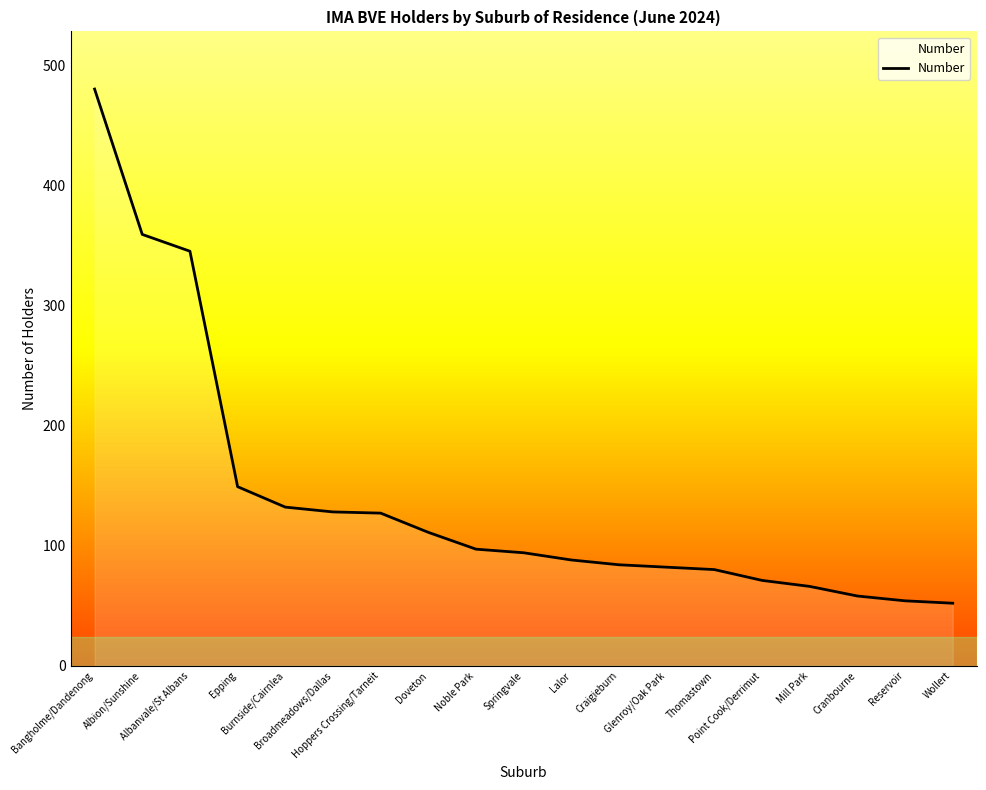

Is this an area chart (filled region under the line)?

No